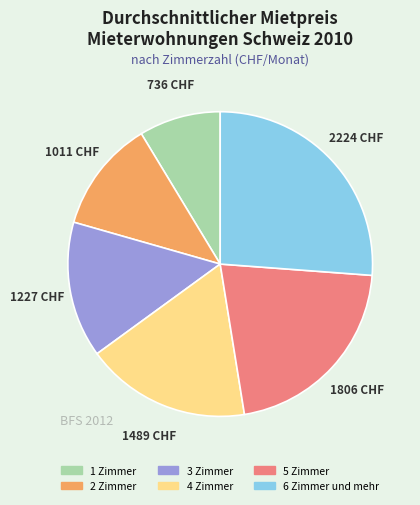

What is the ratio of the value at 5 Zimmer to the value at 2 Zimmer?

1.8